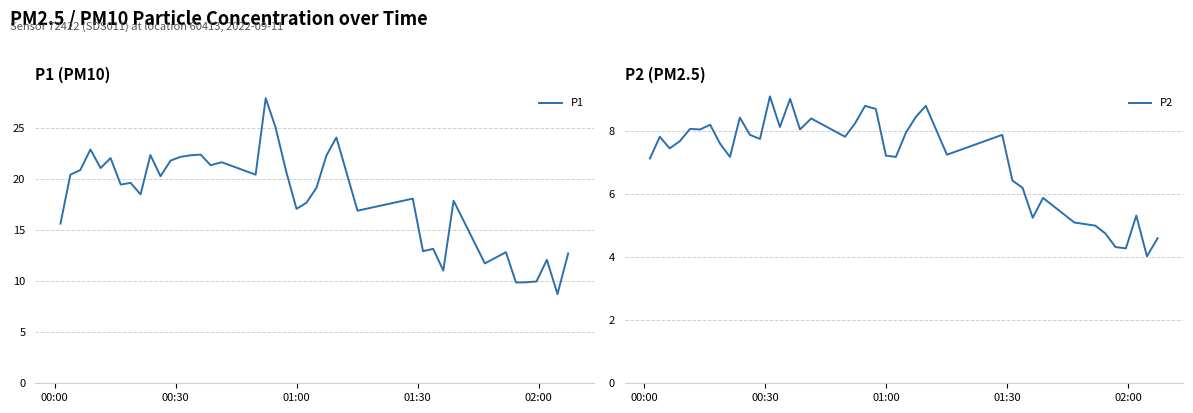

True or false: P1 and P2 intersect in this chart.

False